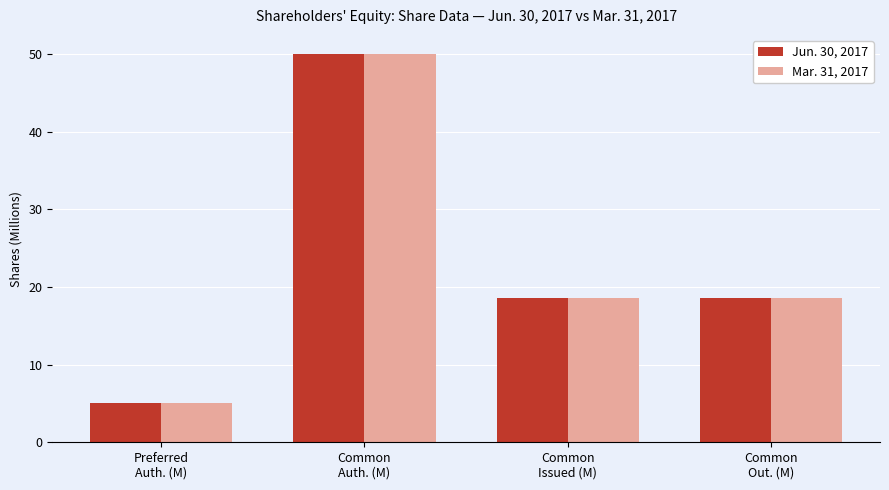

What is the minimum value shown in the chart?

5.0